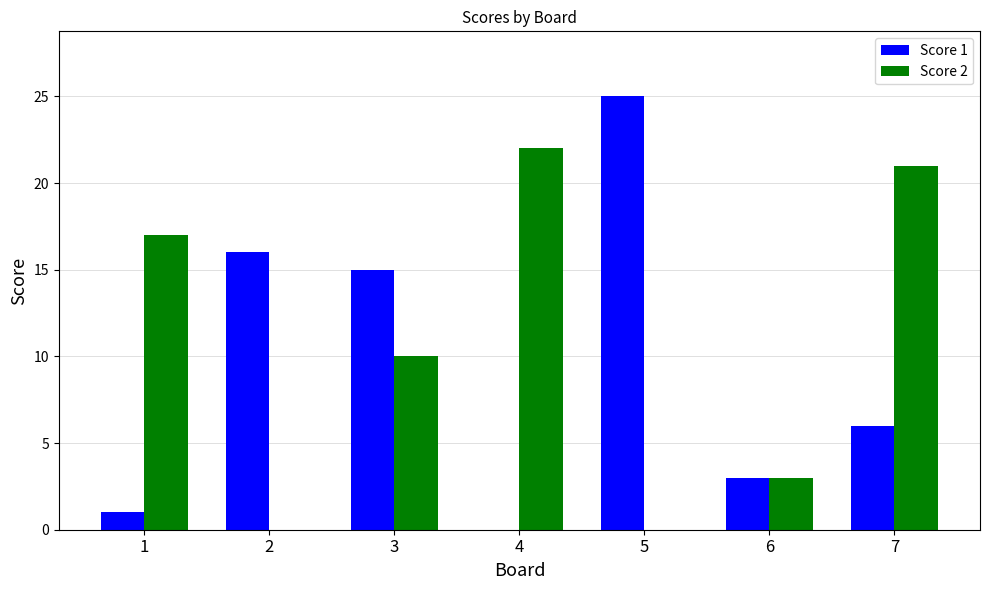

Which series changed the most between 2 and 6?

Score 1